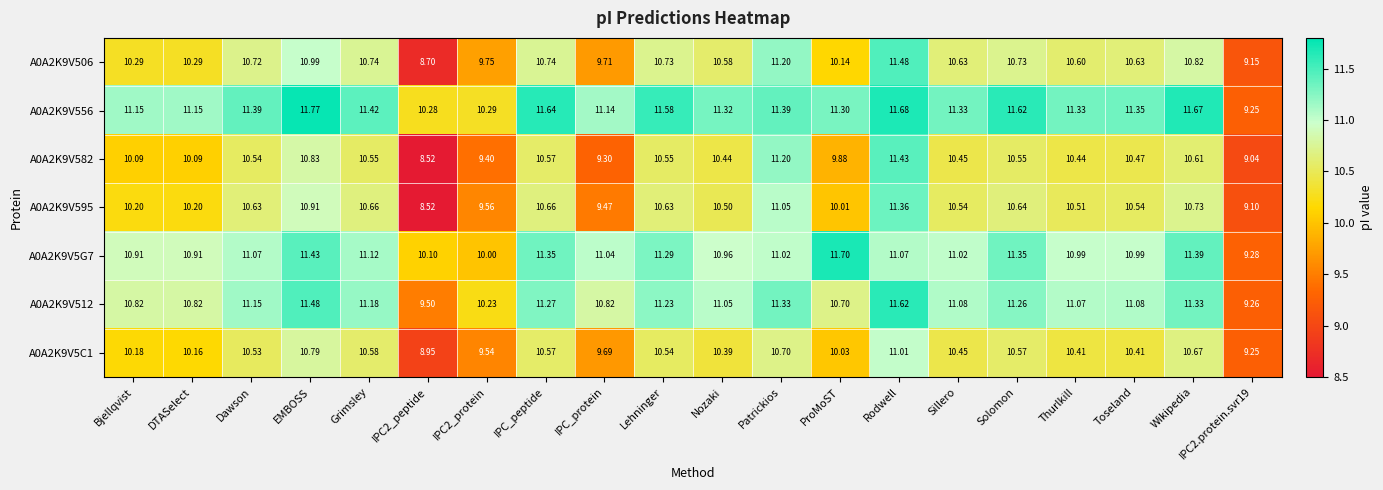

Between Toseland and Wikipedia, which series saw the biggest shift?

A0A2K9V5G7